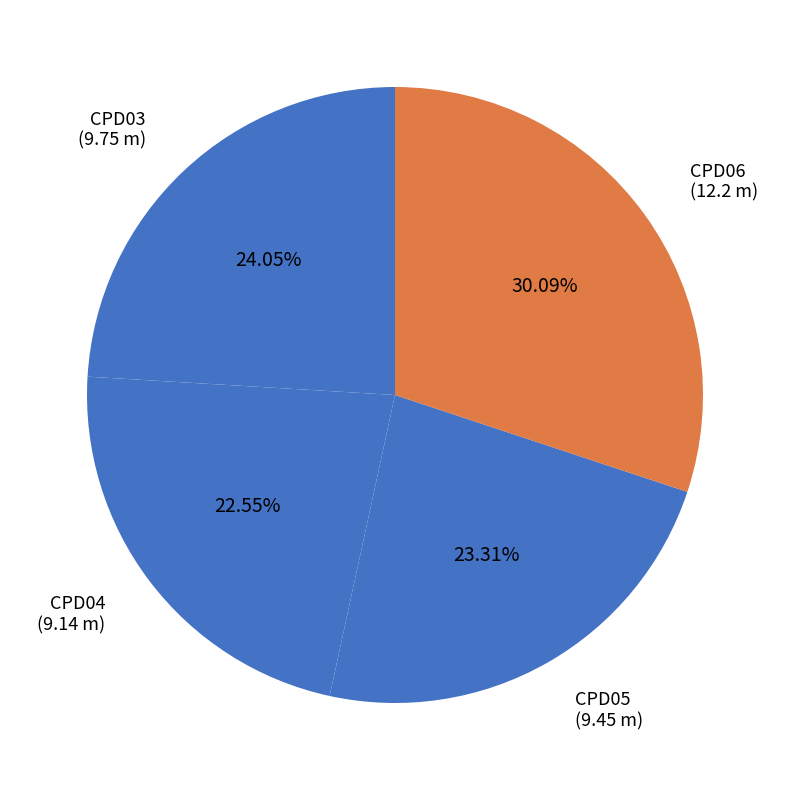

Rank the categories by value from highest to lowest.

CPD06, CPD03, CPD05, CPD04